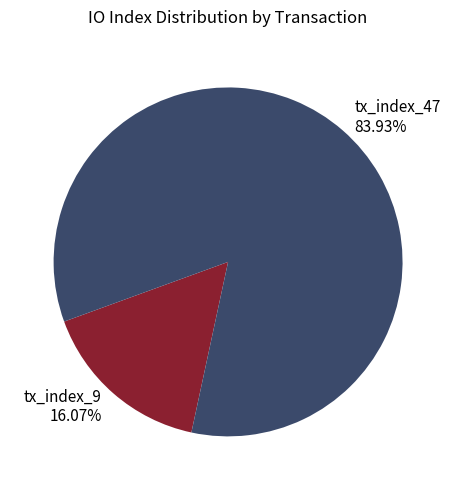

How many slices are in this pie chart?

2